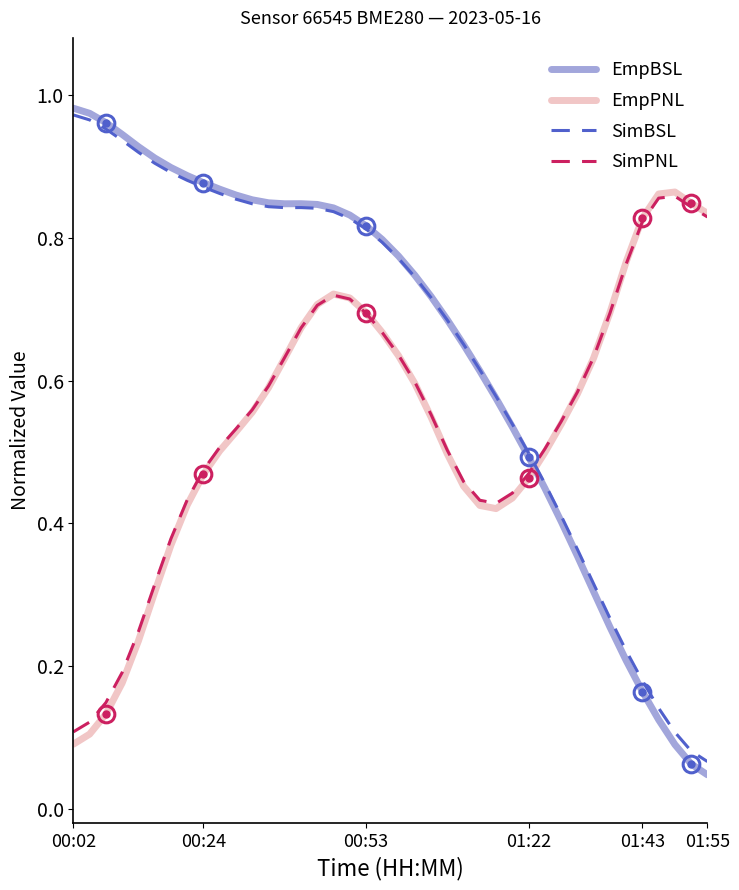

How many intersections are there between EmpPNL and EmpBSL?

1